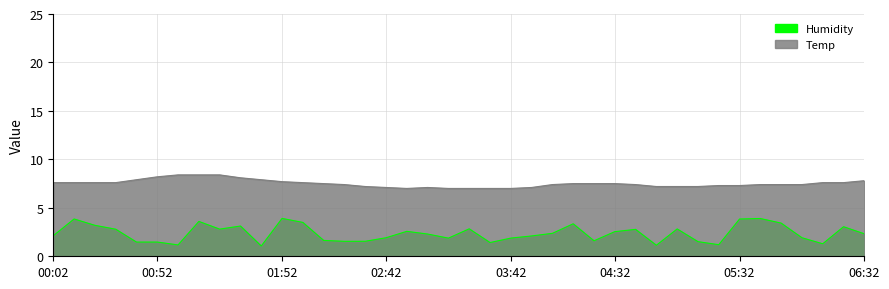

The value at 06:22 is 3.6. True or false?

False